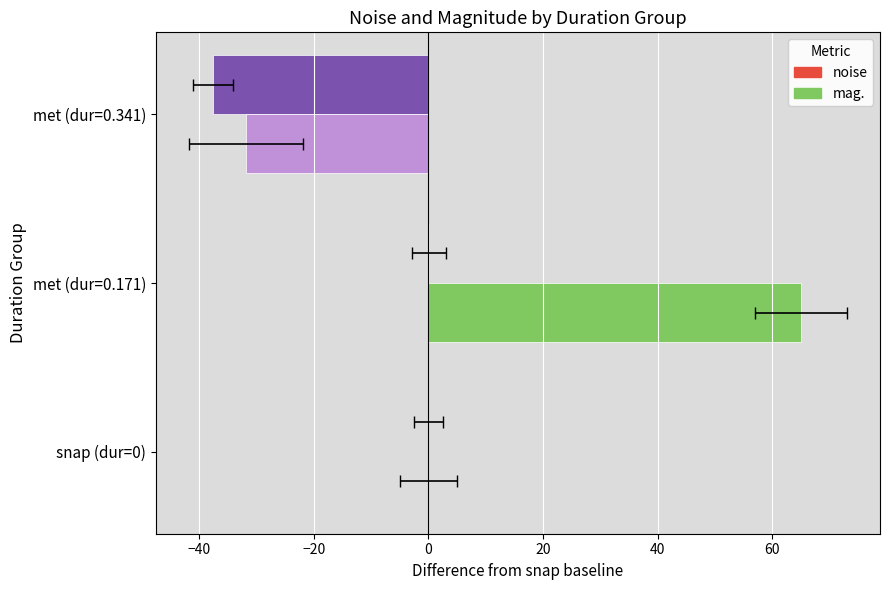

Rank the series by their maximum value, from highest to lowest.

mag., noise